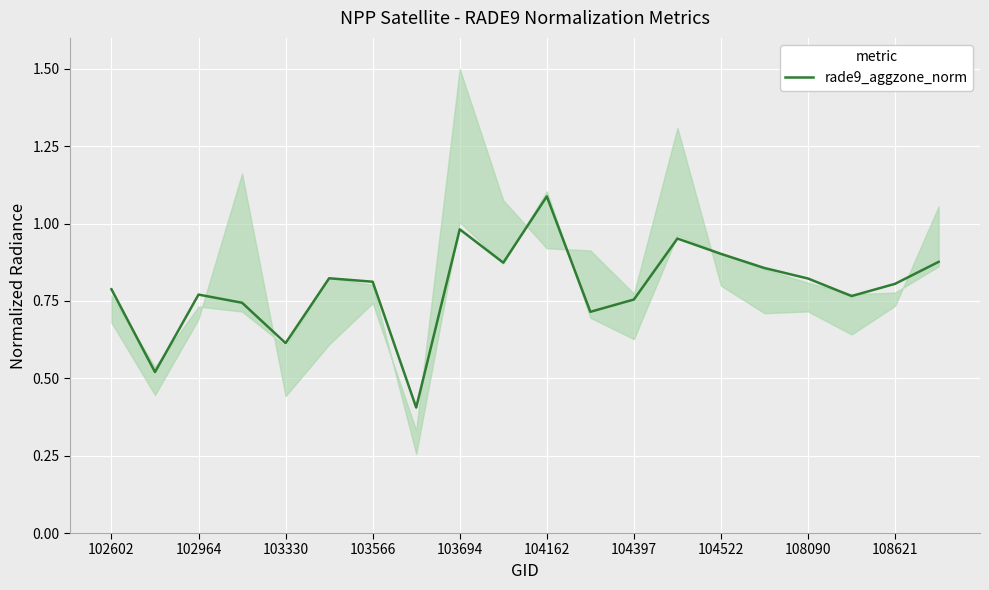

Which category has the highest value in the rade9_aggzone_norm series?

104162